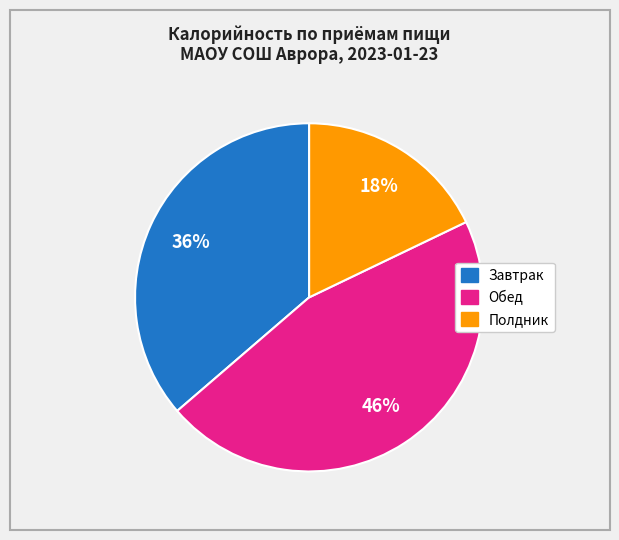

Count the number of slices in the pie.

3